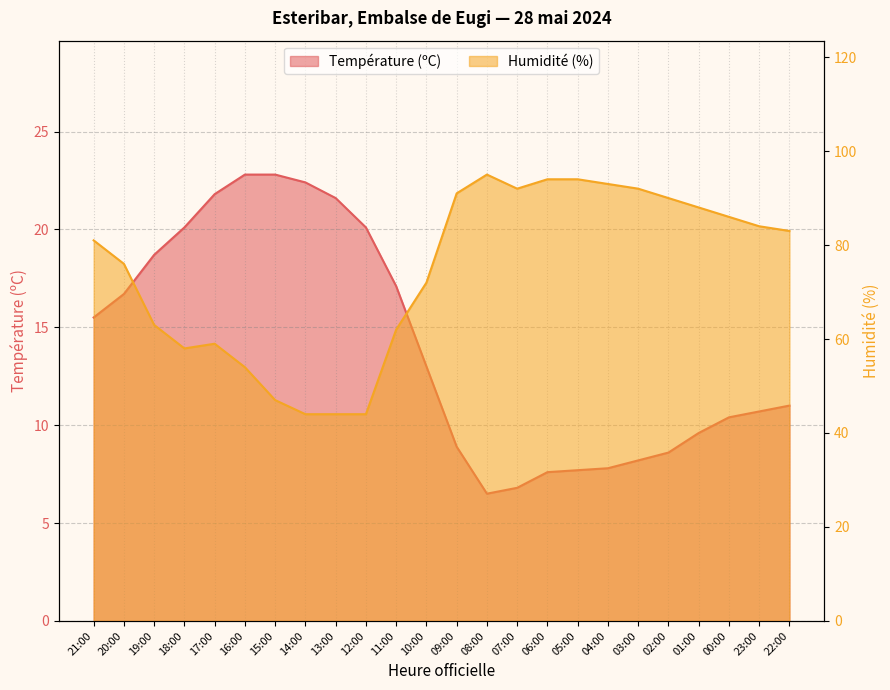

Which has a higher value, 22:00 or 02:00?

22:00